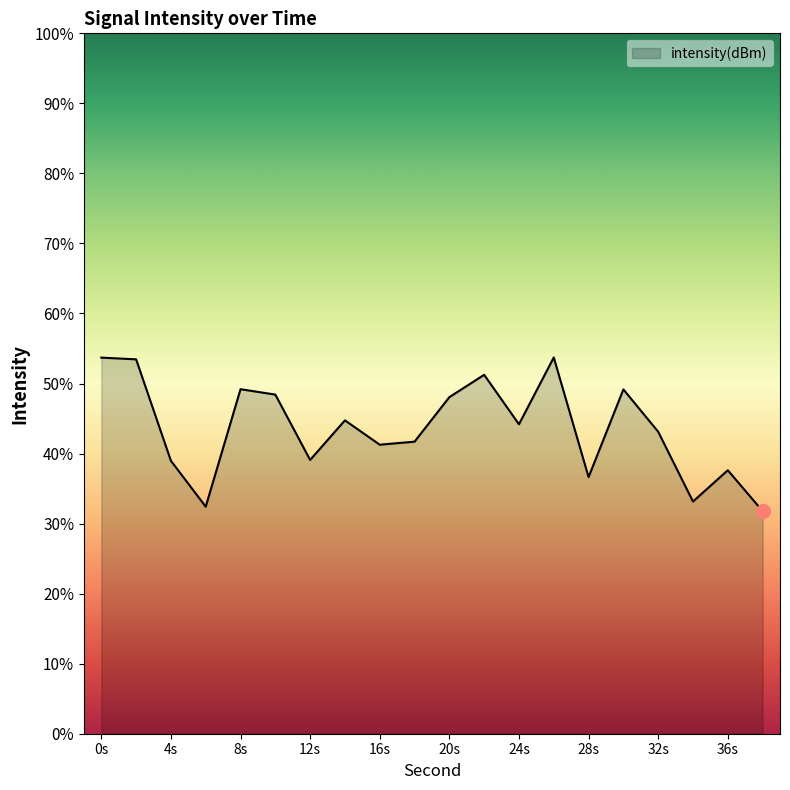

How many points are lower than both their immediate neighbors (excluding endpoints)?

6